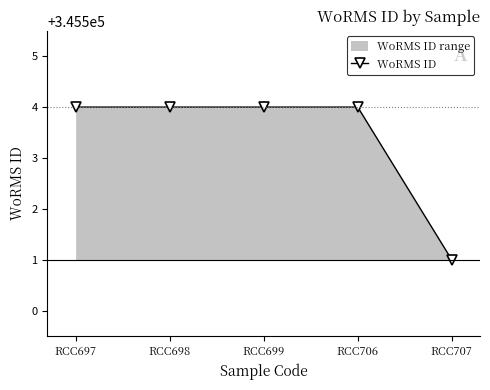

Where is the data nearest to the value 345502?

RCC707